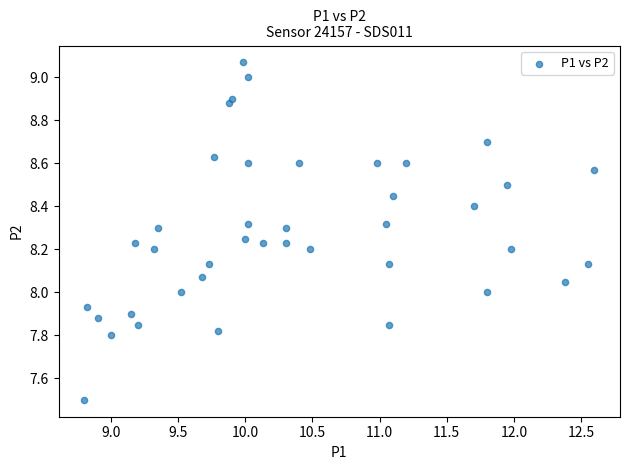

What is the range of X values (max minus min)?

3.8